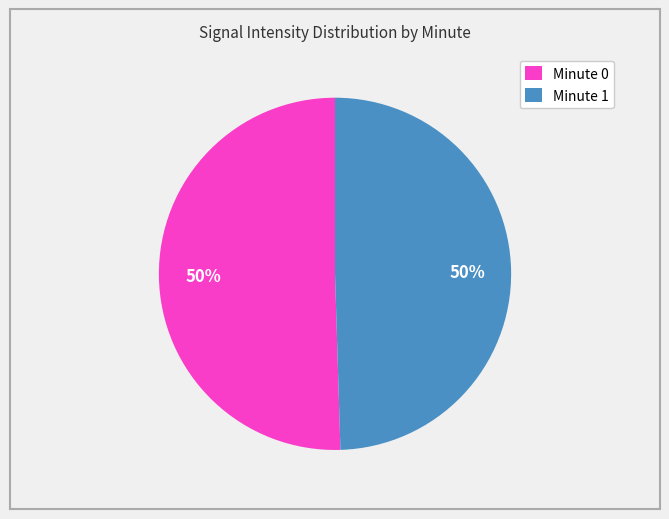

Is the sum of Minute 0 and Minute 1 greater than half?

Yes